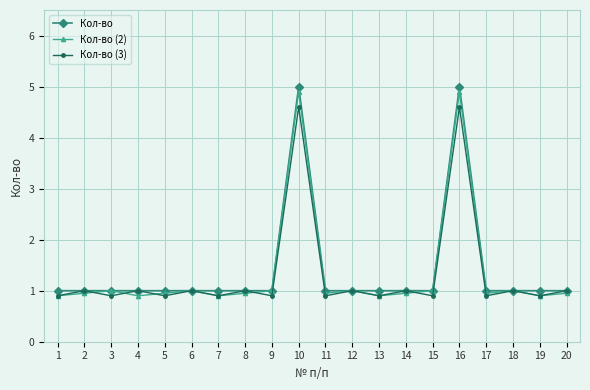

What is the sum of all Кол-во values?

28.0